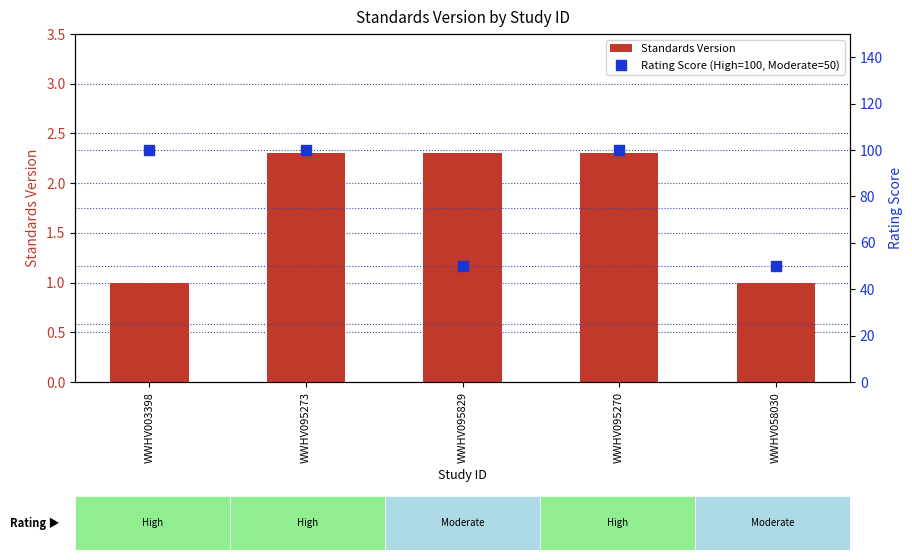

Which series has the largest total across all categories?

Rating Score (High=100, Moderate=50)